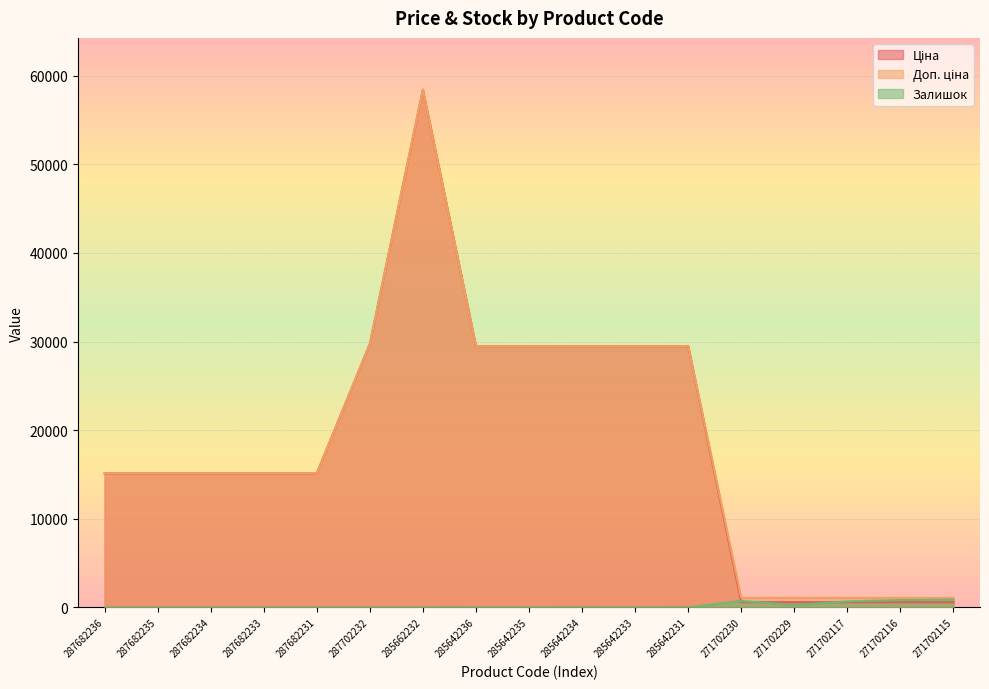

Which category has the highest value across all series?

285662232